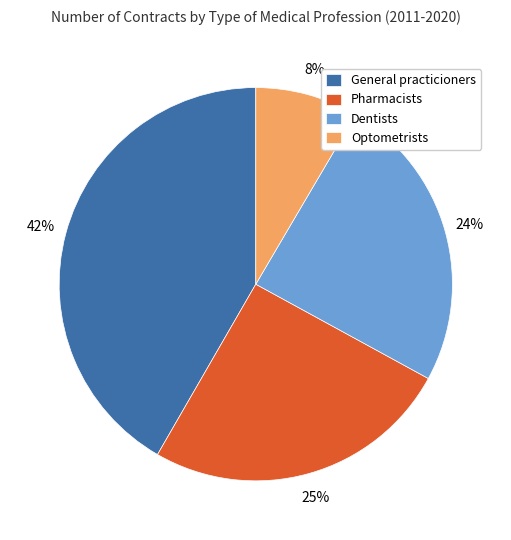

What is the largest slice in the pie chart?

General practicioners